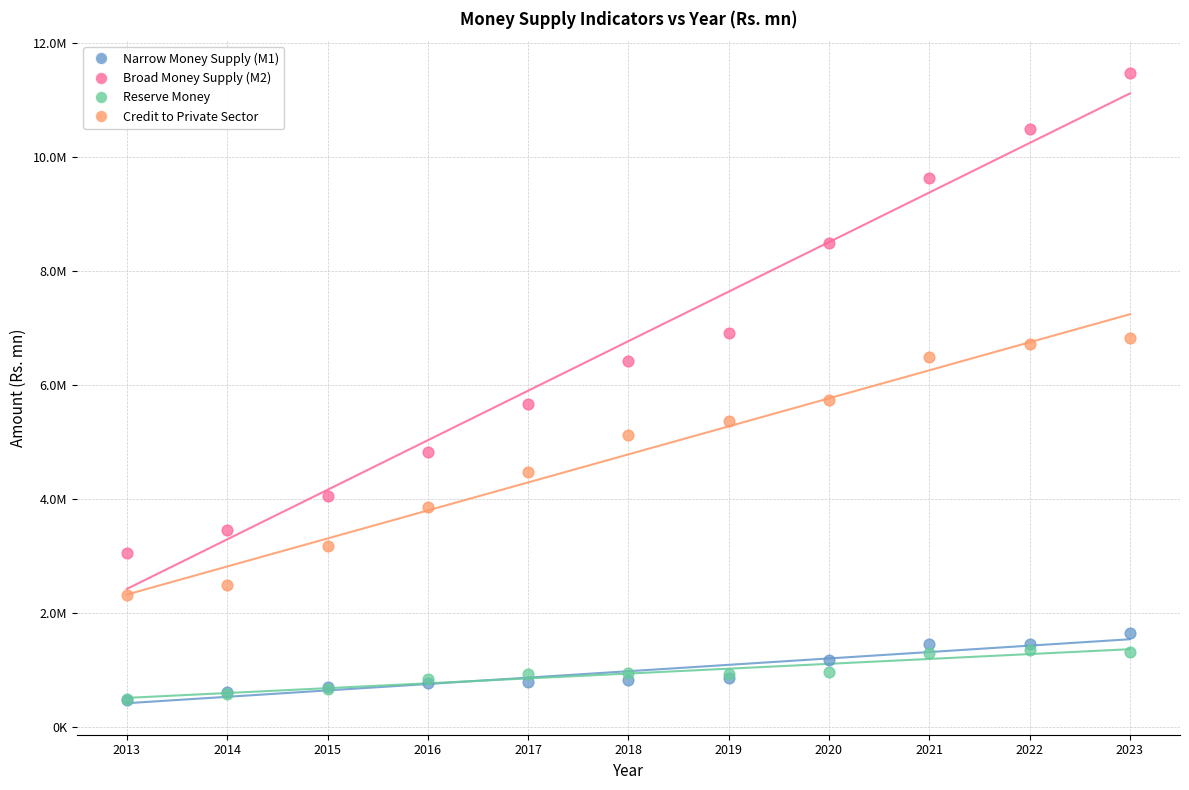

Which series reaches the maximum Y coordinate?

Broad Money Supply (M2)